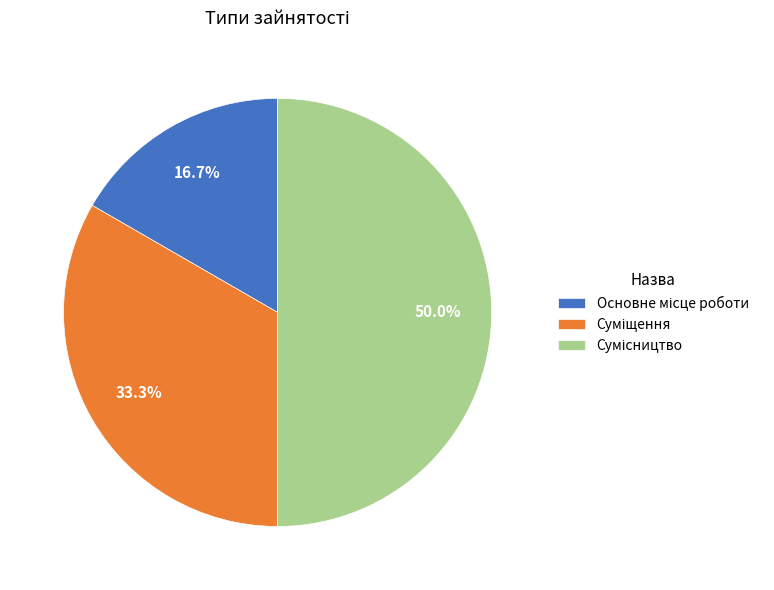

How many slices are in this pie chart?

3